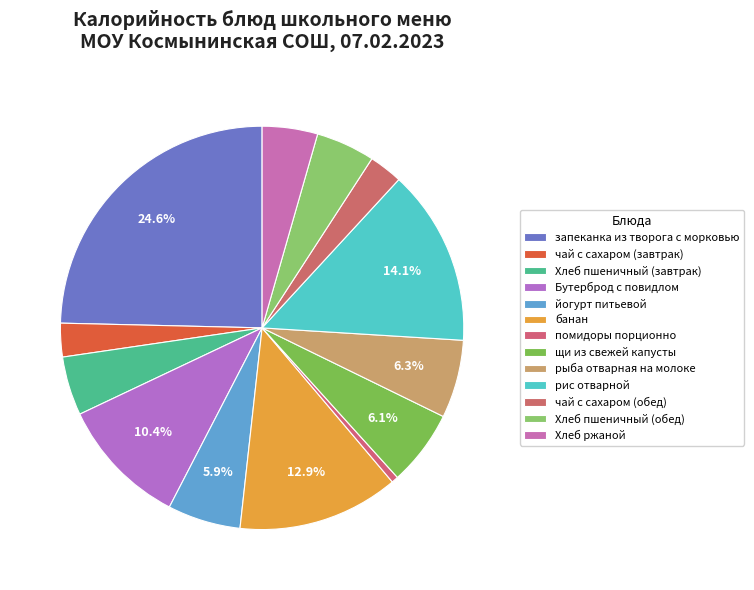

Which category has the smallest portion of the pie?

помидоры порционно